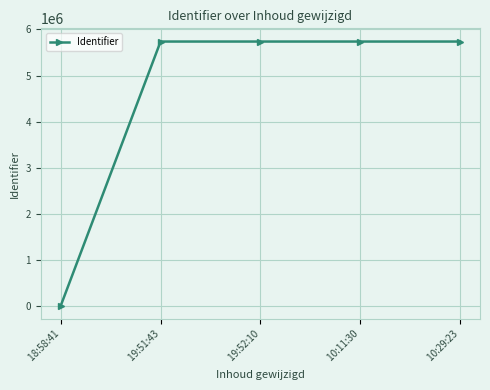

The chart shows a value of 0 at  18:58:41. True or false?

True